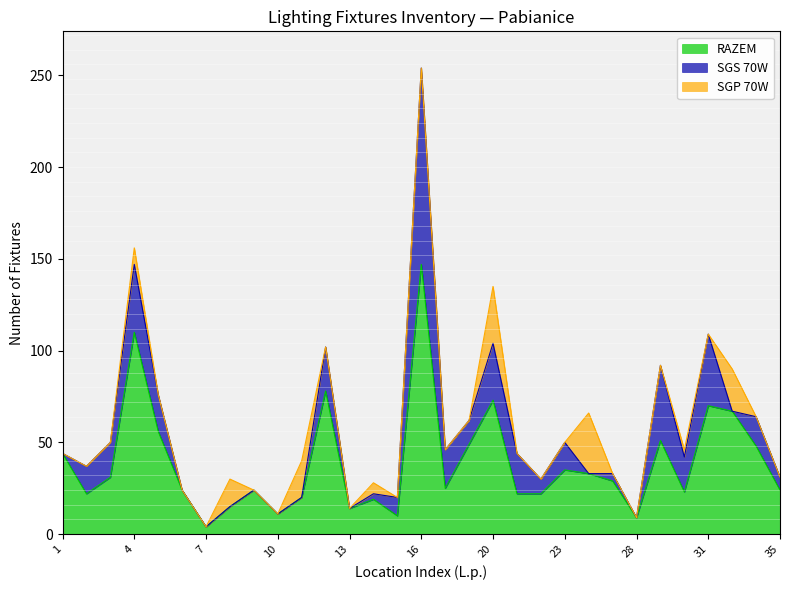

Is the value of SGP 70W at 24 greater than the value of SGS 70W at 34?

Yes